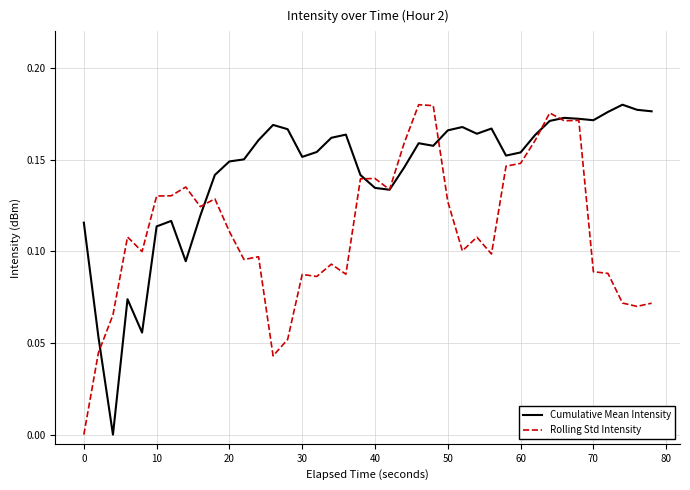

Rank the series by their average value, from lowest to highest.

Rolling Std Intensity, Cumulative Mean Intensity